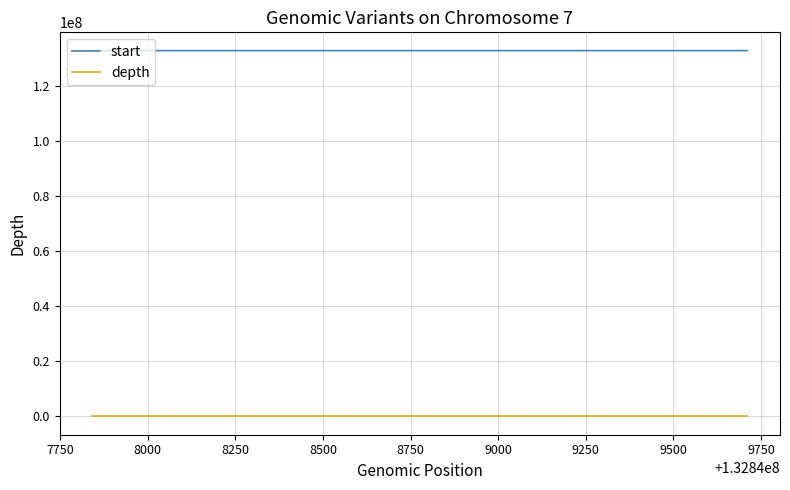

At how many categories does at least one series exceed 41277286?

3